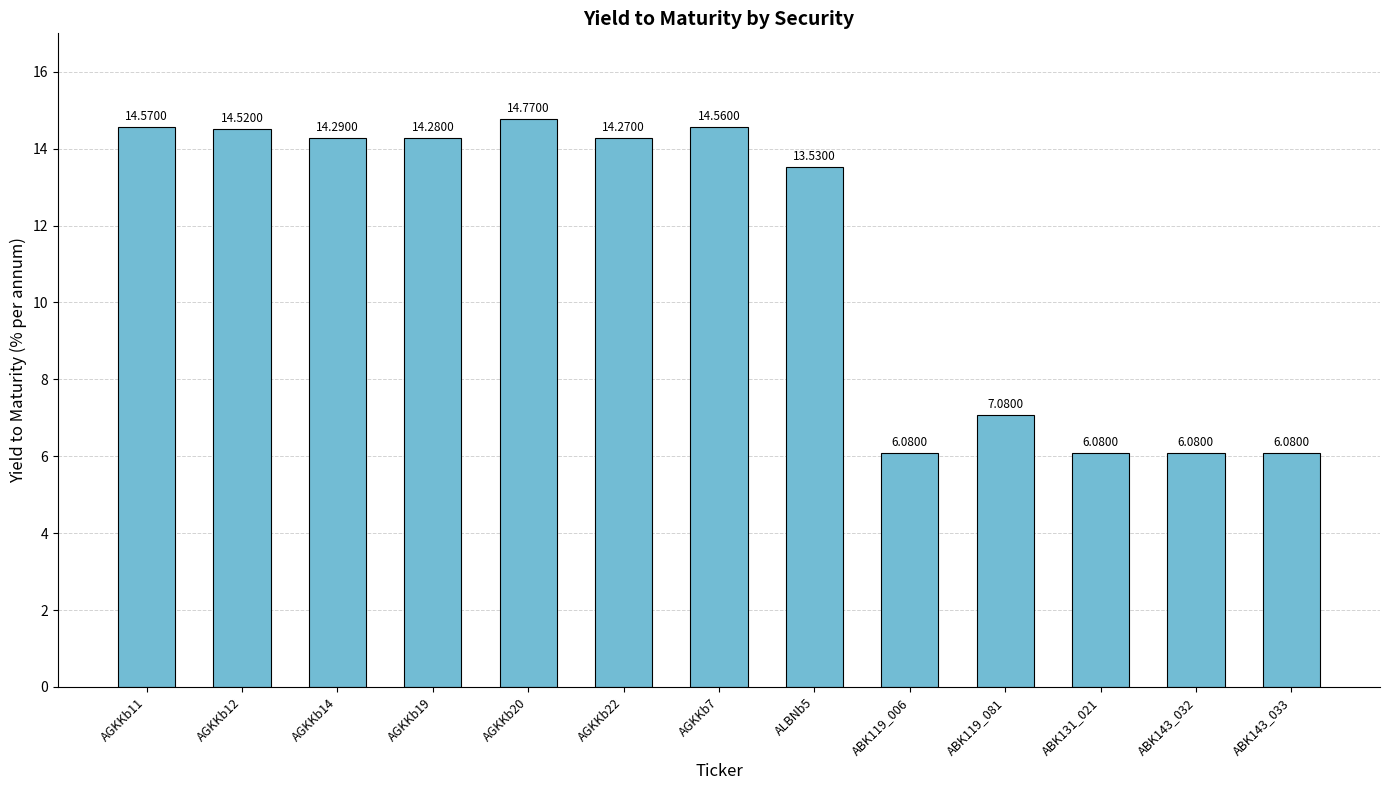

The chart shows a value of 19.5 at AGKKb20. True or false?

False